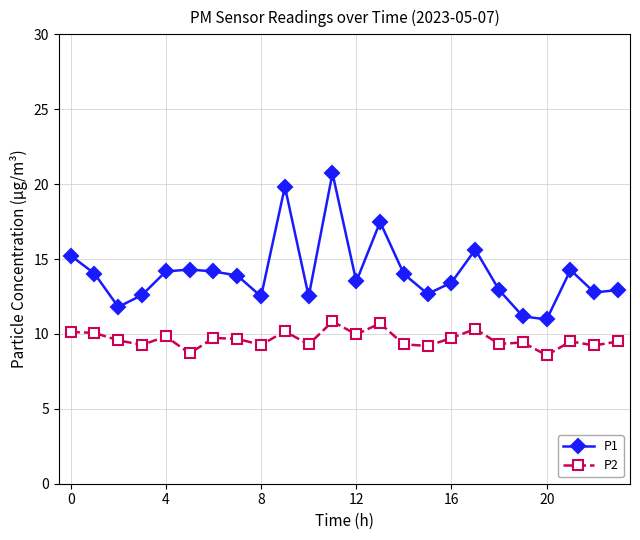

True or false: P2 and P1 intersect in this chart.

False